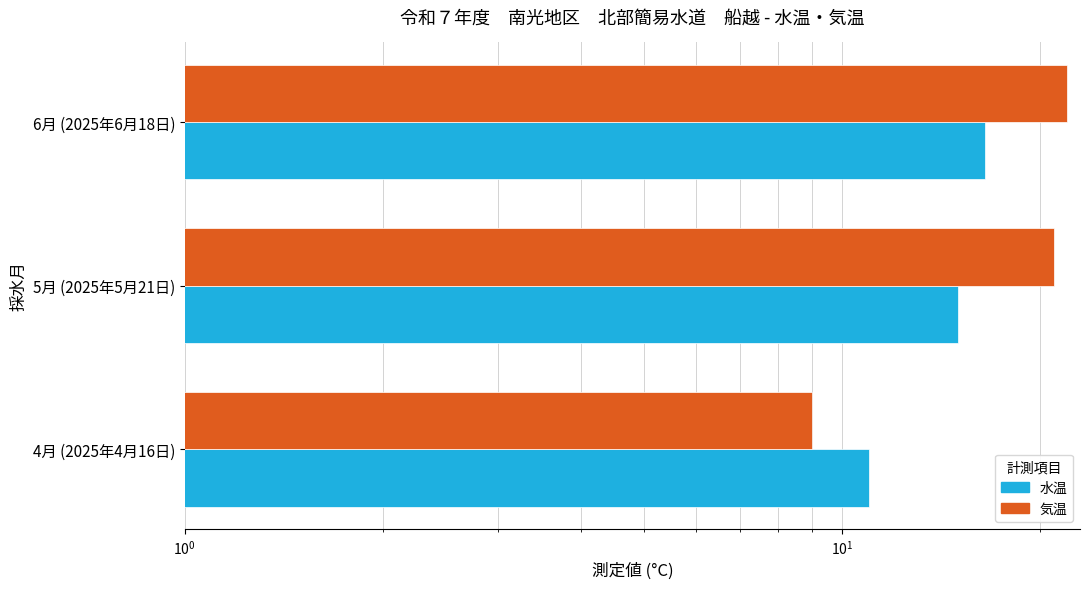

Count the number of data series in this chart.

2